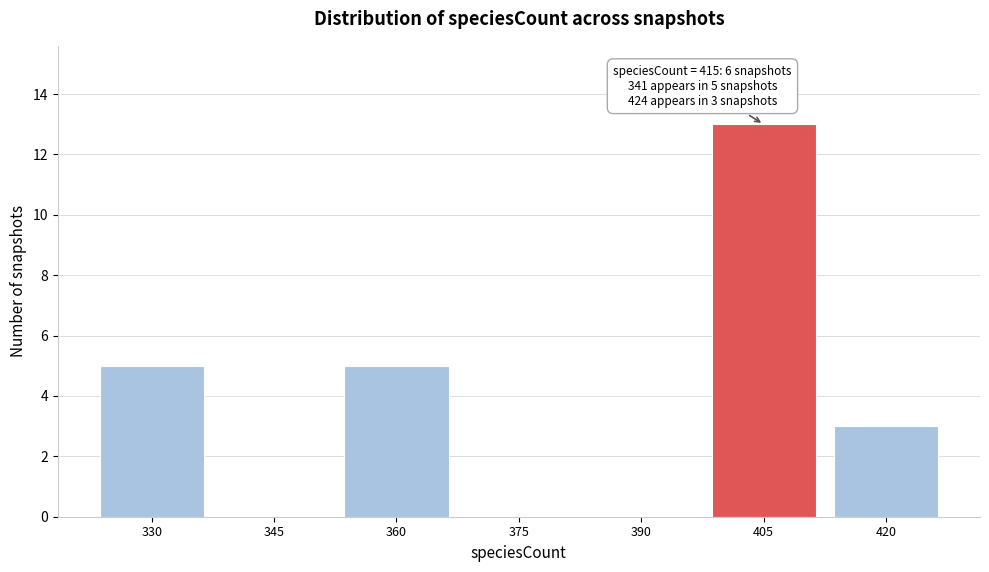

Reading left to right, list all the values displayed in this chart.

330=5	345=0	360=5	375=0	390=0	405=13	420=3